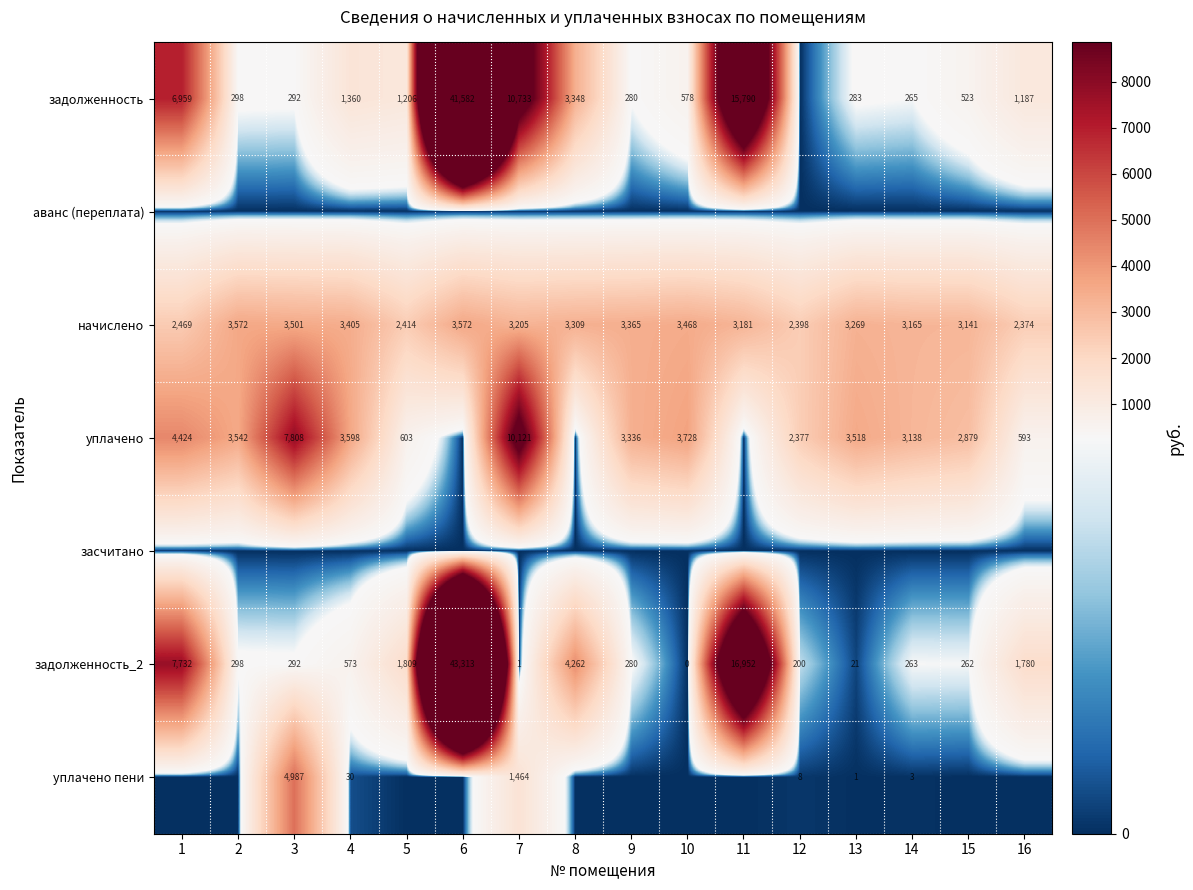

The уплачено series shows 5722 at 9. True or false?

False